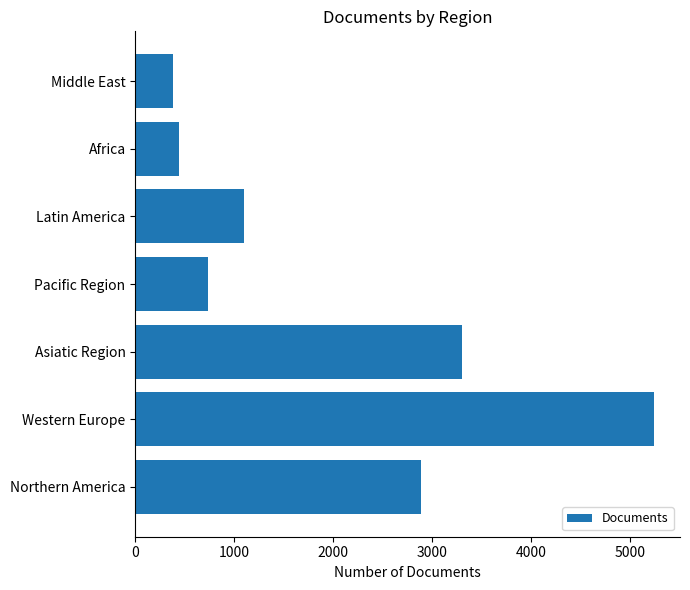

At which label is the value closest to 2811?

Northern America